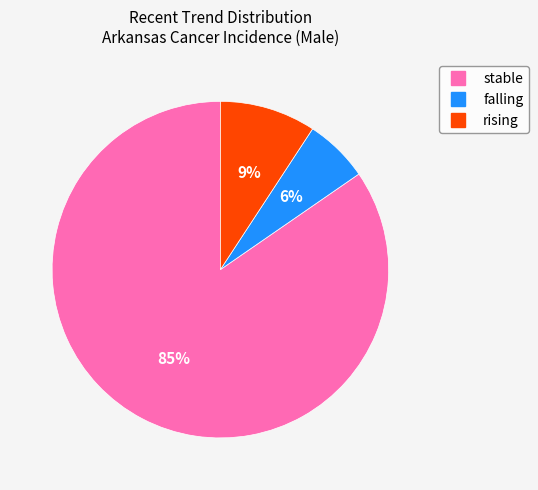

Is there any slice that represents more than half of the pie?

Yes